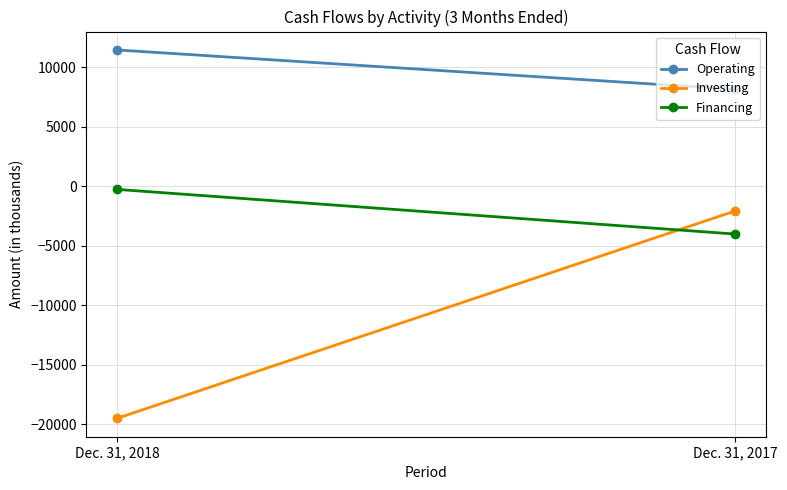

What are all the series names shown in the legend?

Operating, Investing, Financing